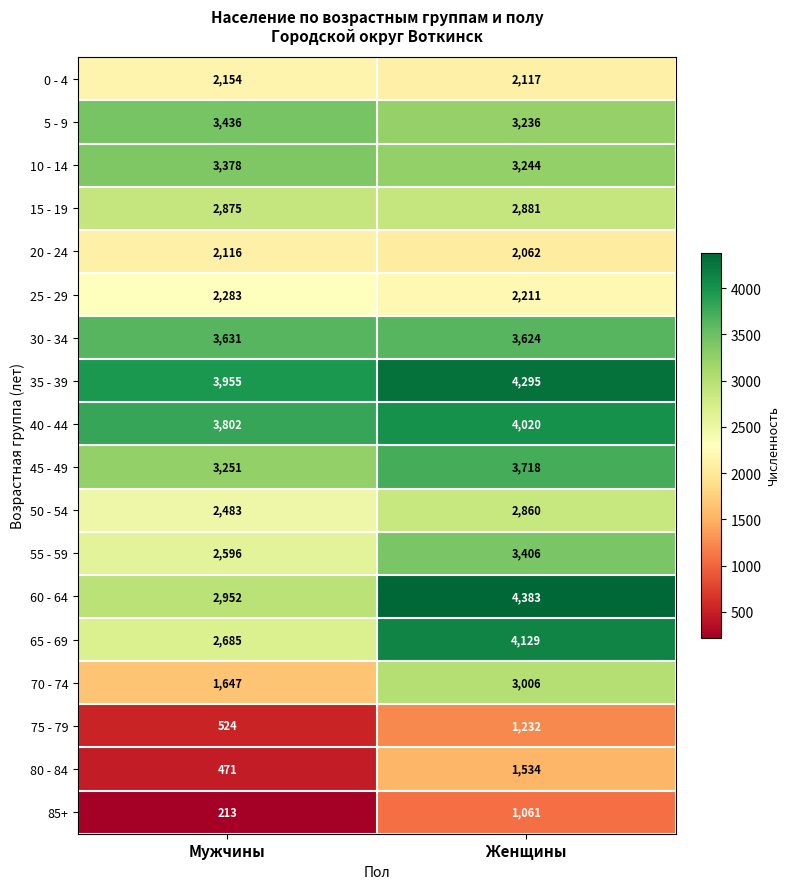

Count the number of data series in this chart.

18